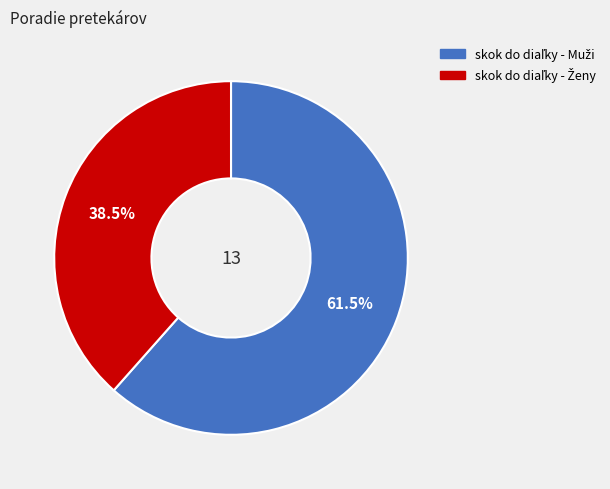

Is there a majority slice in this chart?

Yes